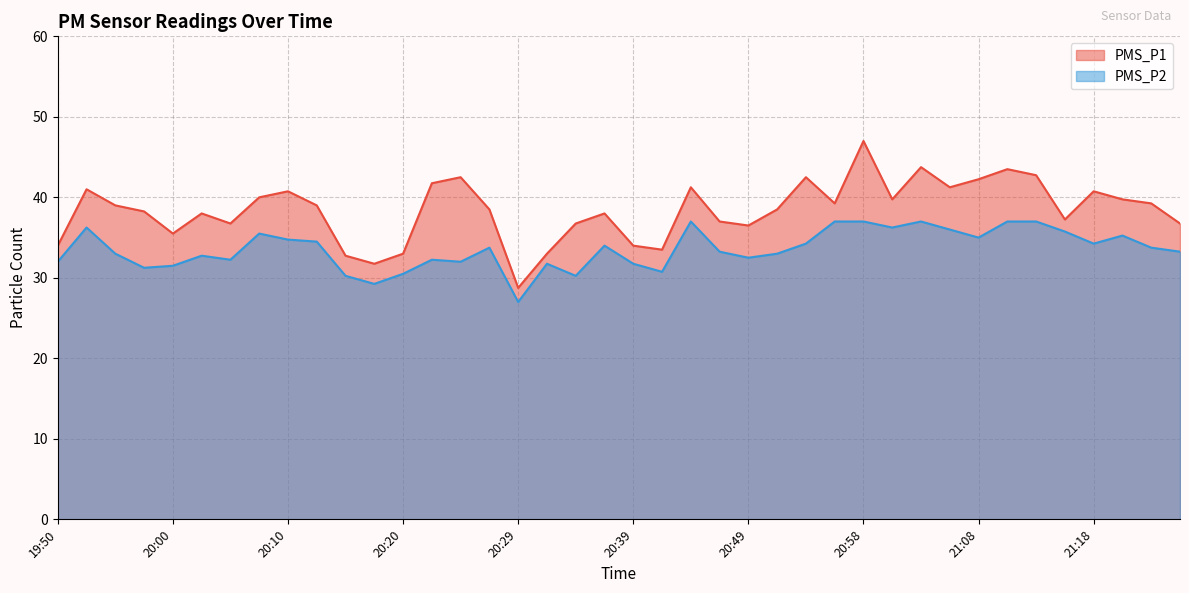

What is the spread (max minus min) of values at 20:07?

4.5